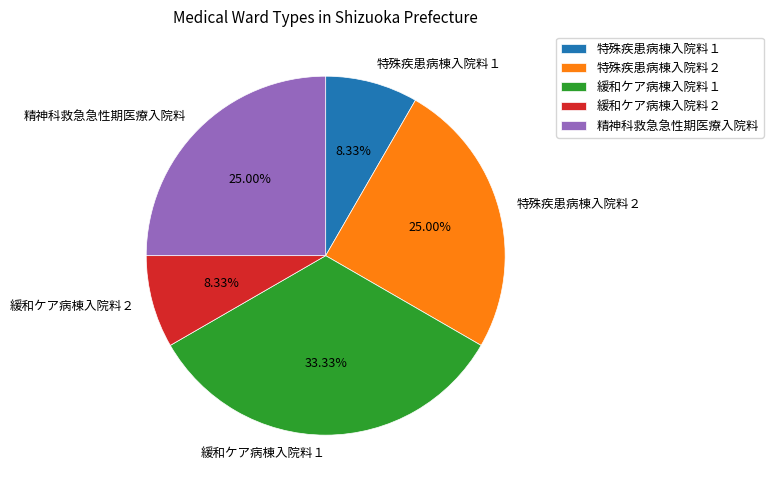

To the nearest percent, what is the difference between the 緩和ケア病棟入院料１ and 緩和ケア病棟入院料２ slice percentages?

25%